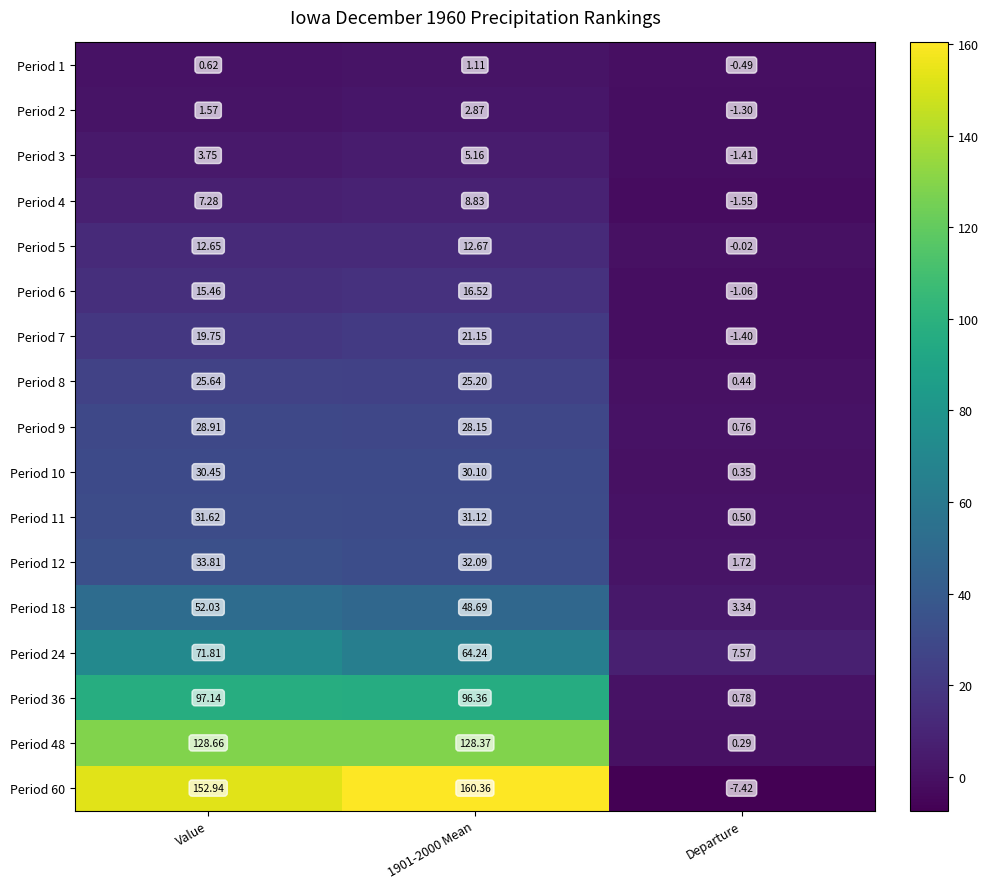

Is the value of Period 4 at Departure greater than the value of Period 3 at 1901-2000 Mean?

No